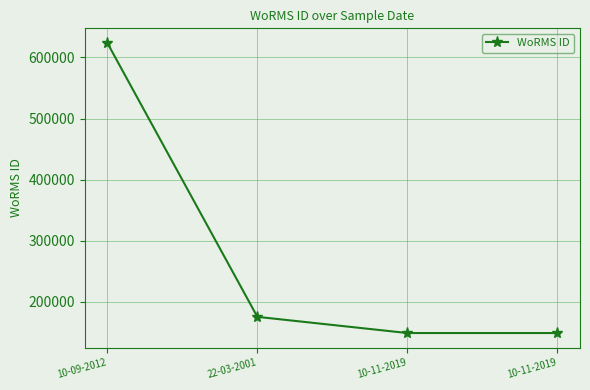

What is the change in value from 10-09-2012 to 10-11-2019?

-474659